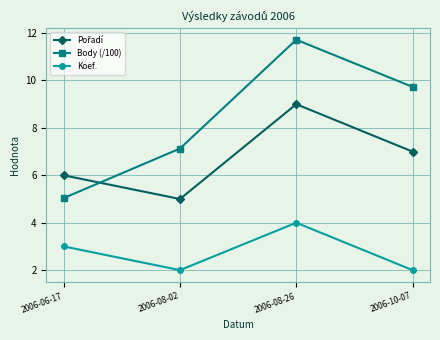

At which category is the sum across all series the highest?

2006-08-26